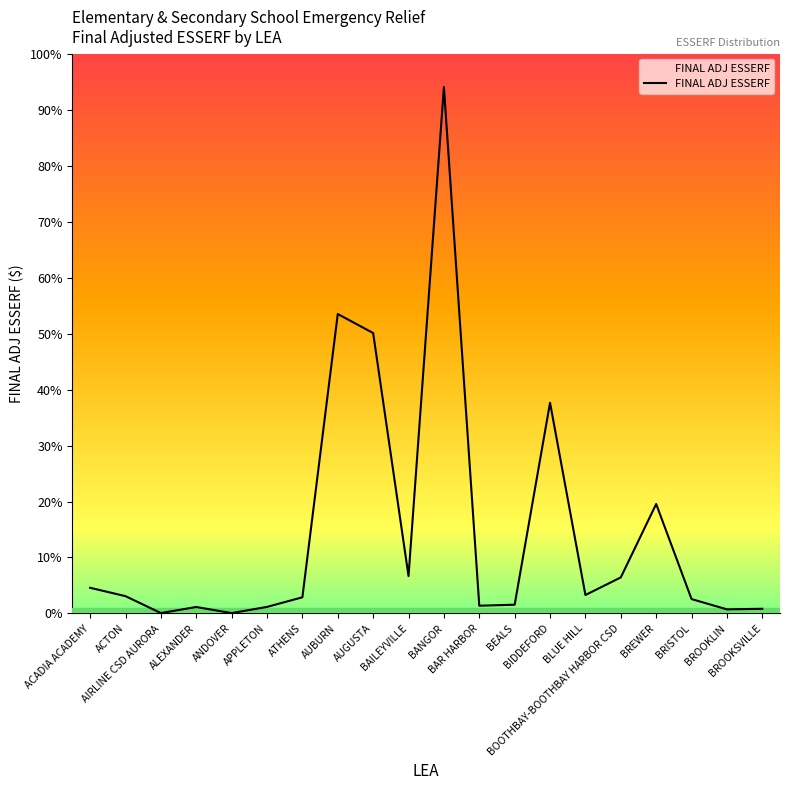

Reading right to left, list all the values displayed in this chart.

12505.9	11007.8	38540.3	293367.9	96601.6	49451.9	564718.2	23452.2	20746.3	1410689.0	100130.7	751461.2	802431.6	43331.4	17540.7	954.3	17315.2	1044.6	46394.7	68786.7